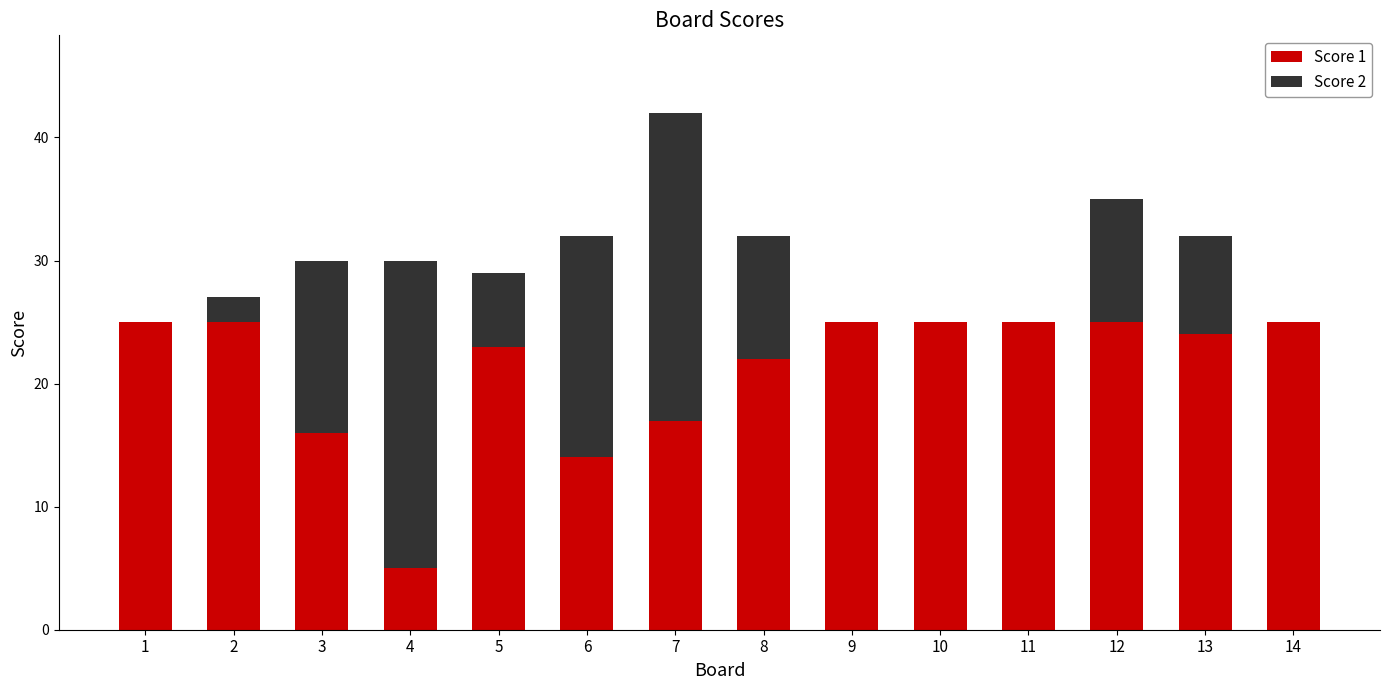

Is it true that Score 1 equals 25 at 14?

True